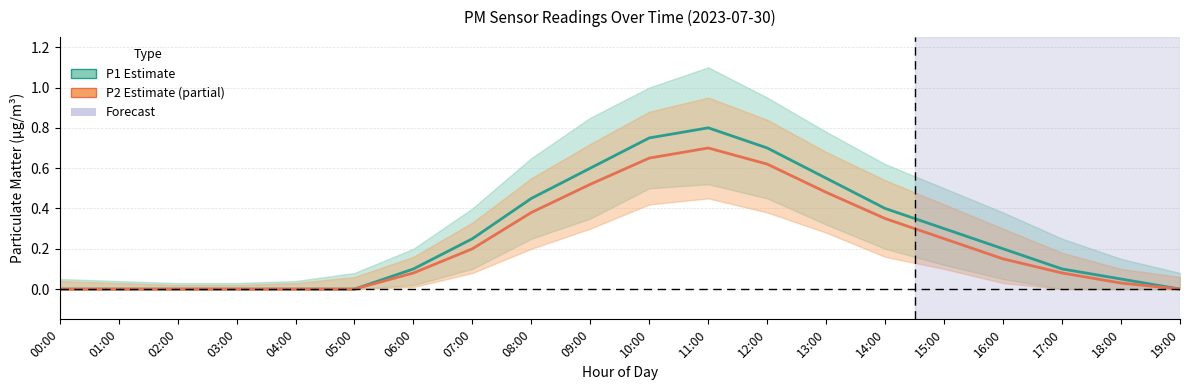

Reading left to right, what are all the values shown in this chart?

P1 (Estimate): 0.0	0.0	0.0	0.0	0.0	0.0	0.1	0.2	0.5	0.6	0.8	0.8	0.7	0.6	0.4	0.3	0.2	0.1	0.1	0.0
P2 (Estimate): 0.0	0.0	0.0	0.0	0.0	0.0	0.1	0.2	0.4	0.5	0.7	0.7	0.6	0.5	0.3	0.2	0.1	0.1	0.0	0.0